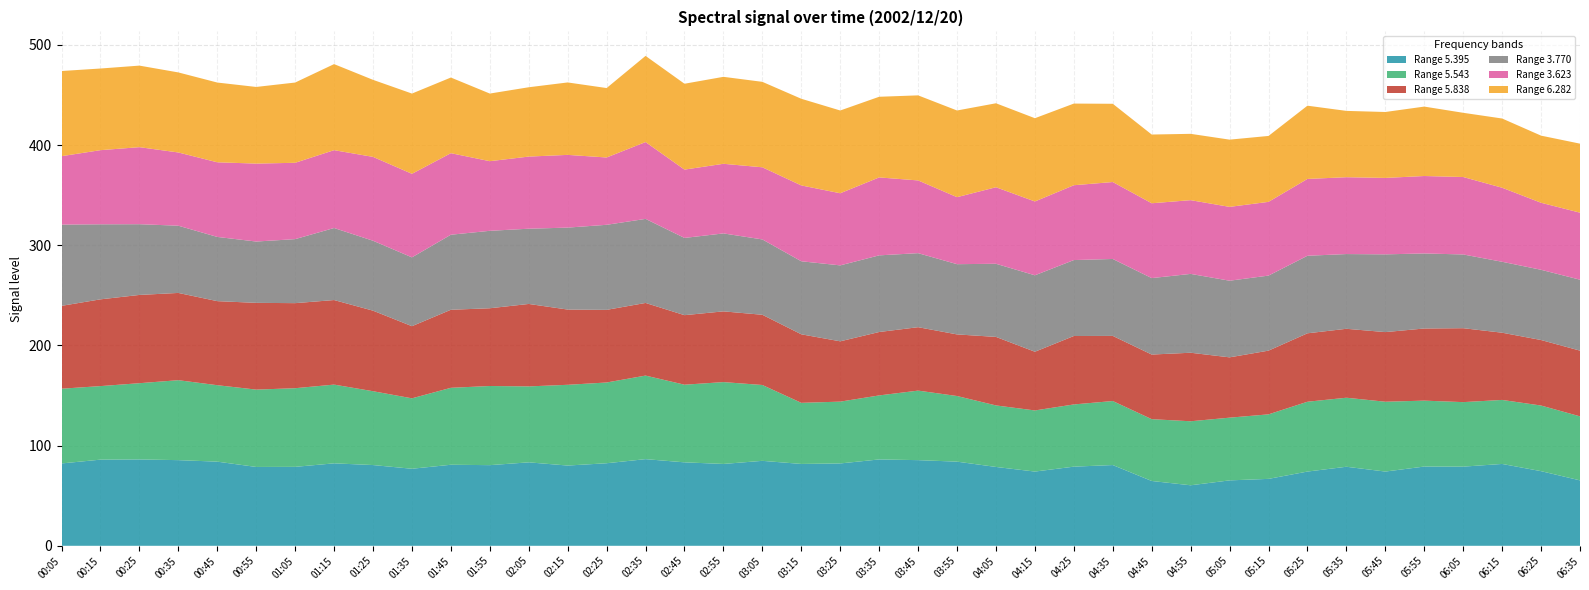

Reading left to right, transcribe all the data shown in this chart.

5.395: 82.2	86.0	86.2	85.5	84.0	78.7	78.8	82.3	80.6	76.9	80.9	80.5	83.3	80.1	82.4	86.5	83.3	81.7	84.8	81.7	82.2	86.2	85.5	84.0	78.7	74.1	79.0	80.6	64.7	60.4	65.3	66.8	74.1	78.9	74.1	79.1	79.0	81.7	74.5	65.3
5.543: 74.6	73.4	76.1	79.8	76.3	77.2	78.5	78.6	73.7	70.3	76.8	79.0	75.8	80.6	80.6	83.4	77.5	81.7	75.7	61.0	61.7	63.9	69.4	65.5	61.4	61.0	62.1	63.9	61.7	63.9	62.6	64.4	69.7	68.9	69.7	65.8	64.4	63.9	65.5	63.9
5.838: 82.7	86.6	88.1	87.1	83.9	86.6	84.9	84.4	80.4	72.0	77.9	77.6	82.3	75.1	72.5	72.5	69.4	70.6	70.1	68.4	60.2	63.3	63.3	61.5	68.4	58.6	68.3	65.0	64.5	68.4	60.2	63.6	68.3	68.8	69.5	72.0	73.8	67.1	65.4	65.6
3.770: 81.1	74.9	70.6	67.1	64.1	61.2	63.9	71.9	69.8	68.7	74.9	77.3	75.1	81.8	84.9	83.9	77.1	77.8	75.2	72.9	75.8	76.5	73.9	70.1	73.0	76.3	75.8	76.8	76.3	78.7	76.5	74.9	77.4	74.6	77.6	74.9	73.6	70.8	70.1	70.8
3.623: 68.3	74.0	76.9	73.1	74.5	77.8	76.2	77.7	83.7	83.4	81.4	69.5	72.0	72.6	67.2	76.7	68.2	69.5	72.0	75.7	72.0	77.8	72.6	66.9	76.4	73.7	74.7	76.8	74.7	73.6	73.7	73.6	76.7	76.7	76.3	77.3	77.3	73.9	66.9	66.9
6.282: 85.0	81.5	81.4	79.9	79.6	76.5	80.1	85.9	76.9	80.1	75.5	67.5	69.2	72.3	69.3	86.0	85.7	86.8	85.3	86.5	82.6	80.5	84.9	86.5	83.8	83.1	81.5	78.1	68.6	66.2	67.1	65.8	73.1	66.2	65.8	69.3	64.1	69.1	67.0	68.9